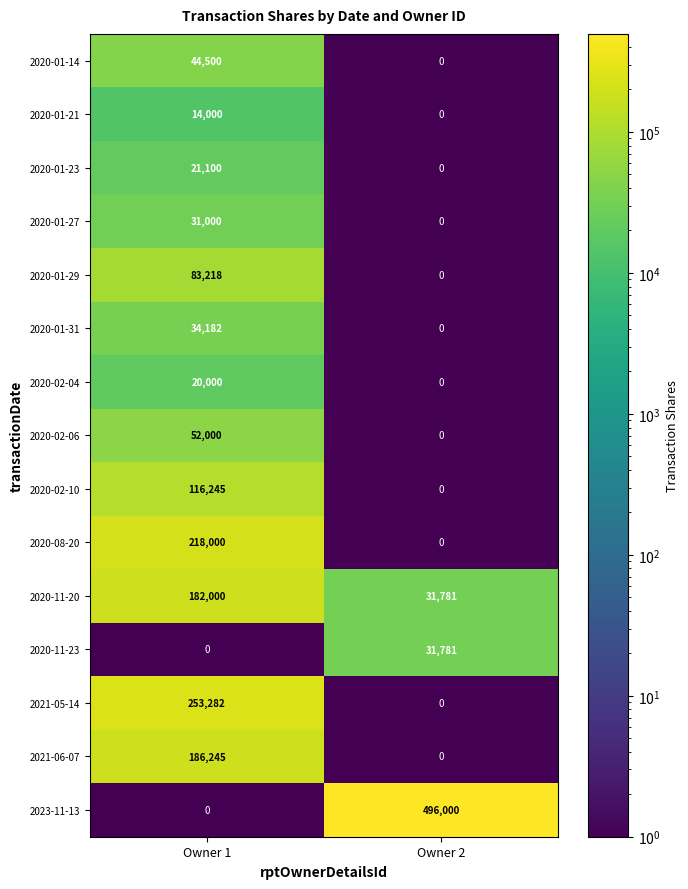

Is it true that 2020-01-21 equals 0 at Owner 2?

True